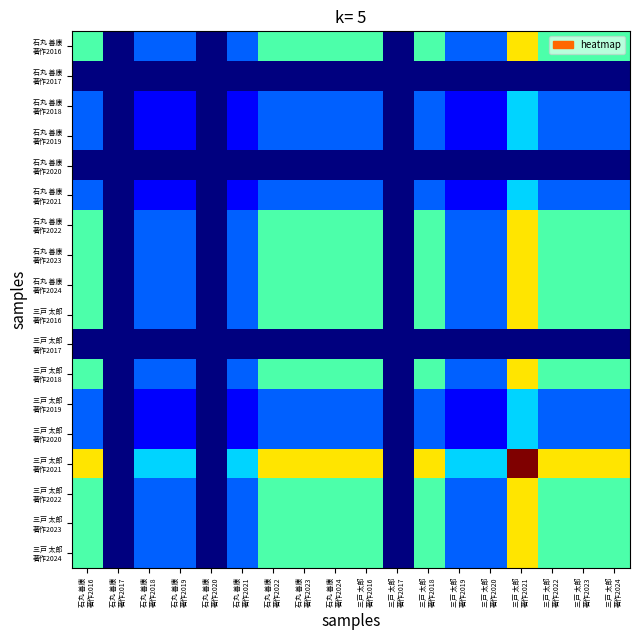

Rank the series at 石丸 善康 著作2023 from highest to lowest value.

三戸 太郎 著作2021, 石丸 善康 著作2016, 石丸 善康 著作2022, 石丸 善康 著作2023, 石丸 善康 著作2024, 三戸 太郎 著作2016, 三戸 太郎 著作2018, 三戸 太郎 著作2022, 三戸 太郎 著作2023, 三戸 太郎 著作2024, 石丸 善康 著作2018, 石丸 善康 著作2019, 石丸 善康 著作2021, 三戸 太郎 著作2019, 三戸 太郎 著作2020, 石丸 善康 著作2017, 石丸 善康 著作2020, 三戸 太郎 著作2017